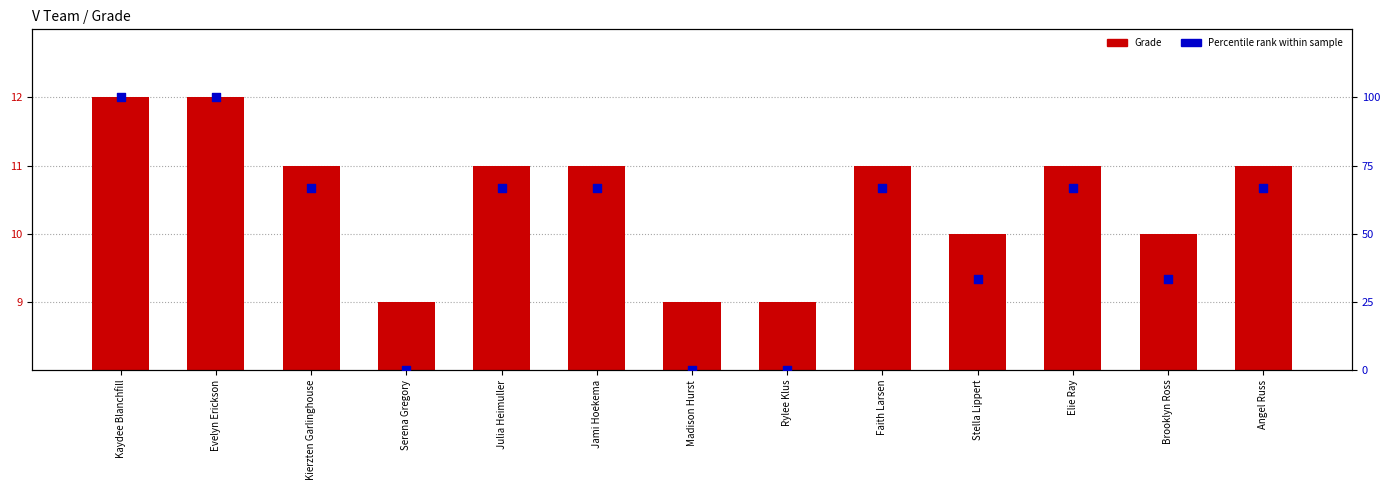

Which series has the widest spread of Y values?

Percentile rank